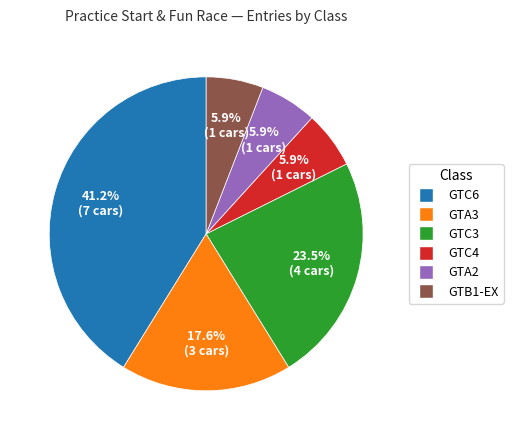

Count the number of slices in the pie.

6